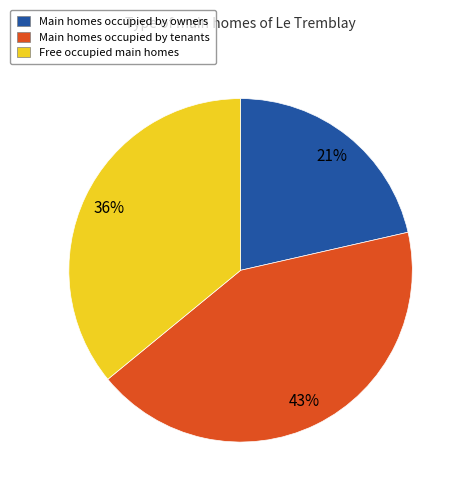

Count the number of slices in the pie.

3